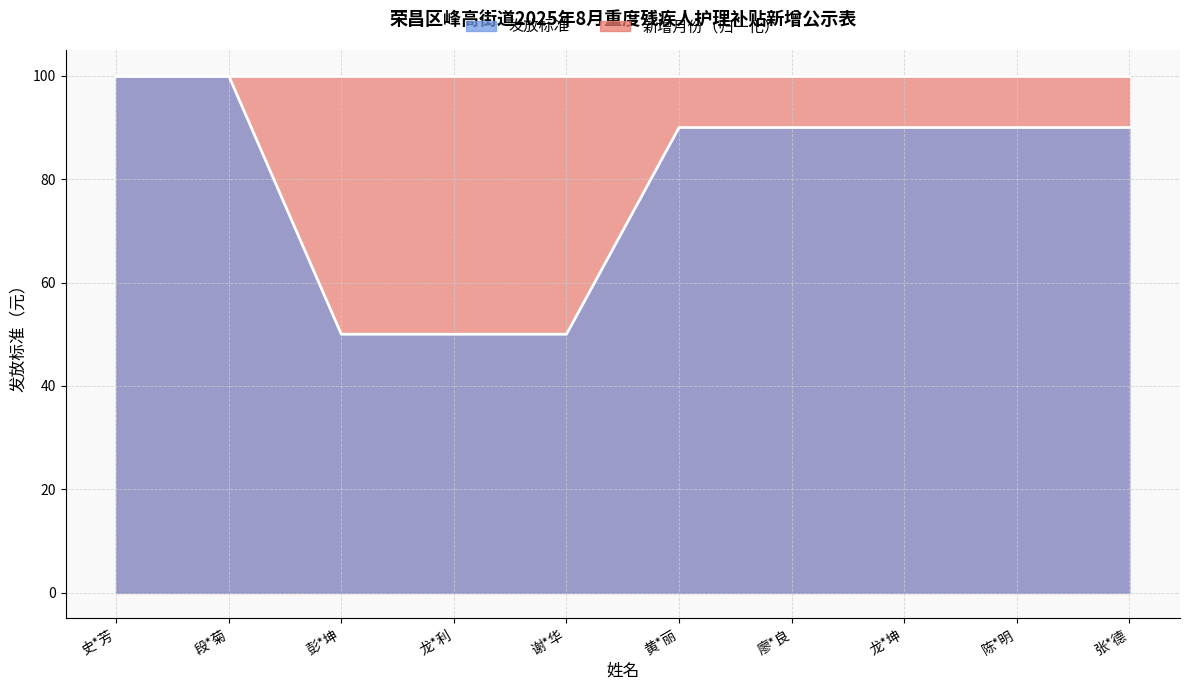

Where does the data first go above 90?

史*芳